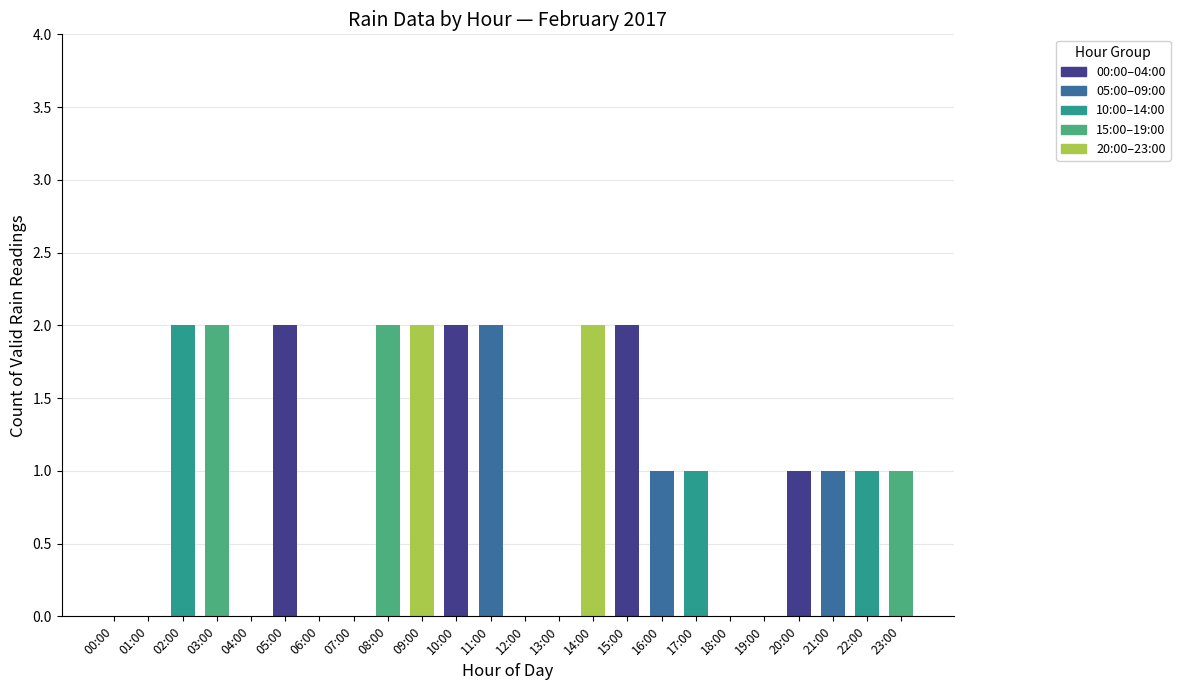

Reading right to left, what are all the values shown in this chart?

1	1	1	1	0	0	1	1	2	2	0	0	2	2	2	2	0	0	2	0	2	2	0	0